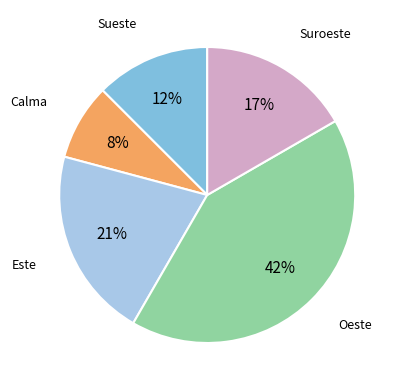

To the nearest percent, what portion does Oeste represent?

42%